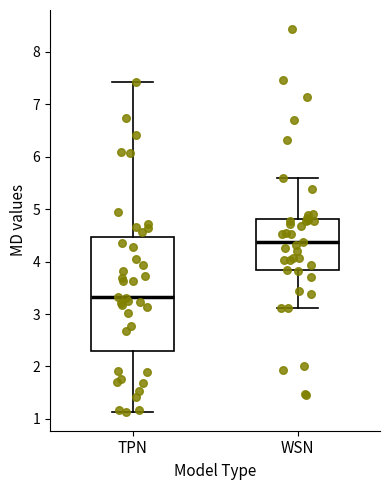

Reading left to right, transcribe this box plot: for each box, give where its median line is, the range the box spans, and where its two whiskers end, as read against the y-axis. The values are not printed on the chart, so give them approximately, as read against the axis.

TPN: median 3.3, box 2.3 to 4.5, whiskers 1.1 to 7.4
WSN: median 4.4, box 3.8 to 4.8, whiskers 3.1 to 5.6